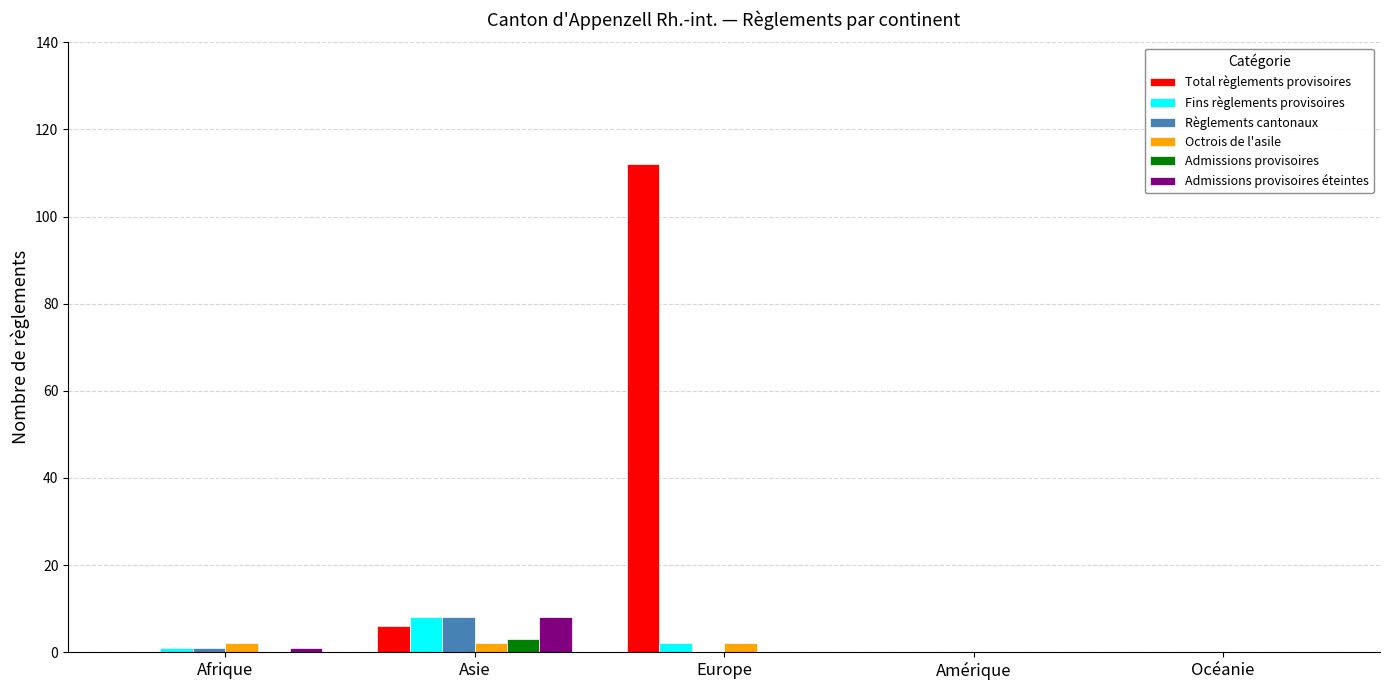

How many data points does each series have?

5